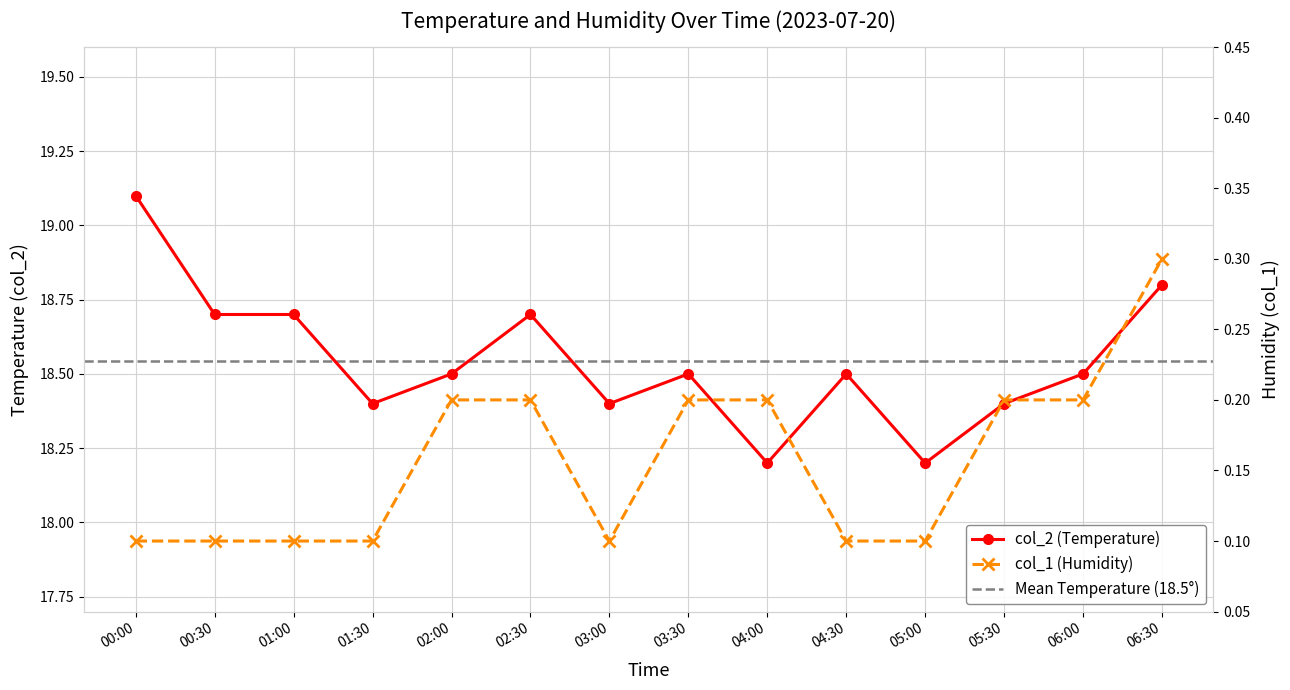

What is the lowest value of the col_1 (Humidity) series?

0.1